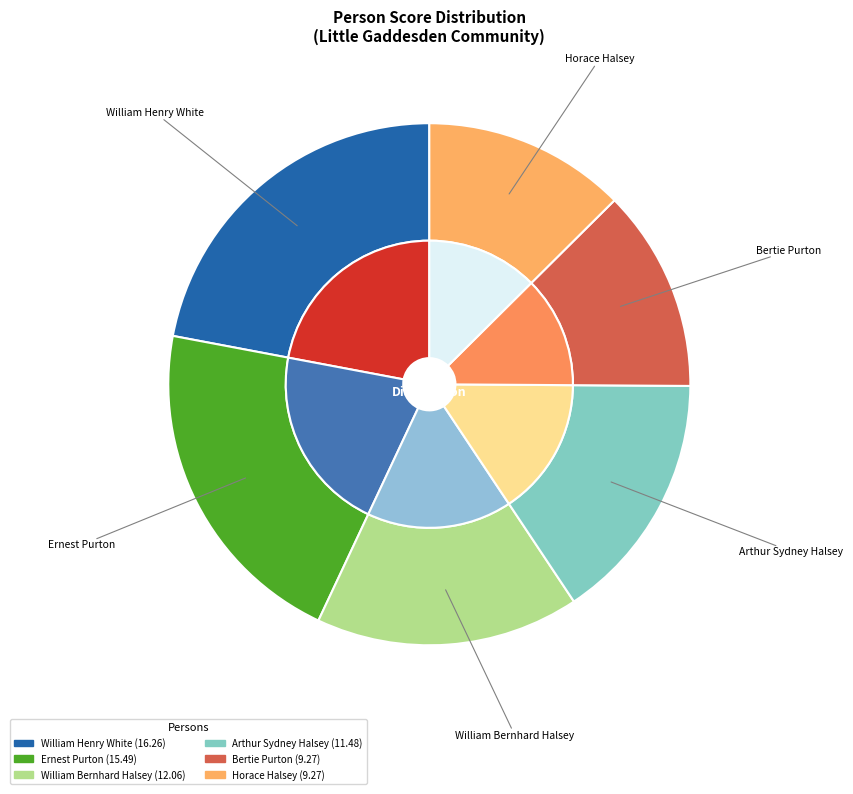

Rank the categories by value from highest to lowest.

William Henry White, Ernest Purton, William Bernhard Halsey, Arthur Sydney Halsey, Bertie Purton, Horace Halsey